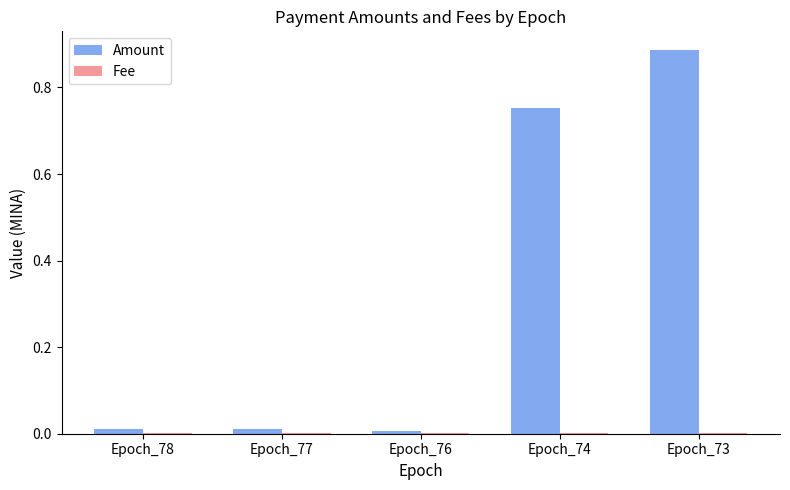

What is the sum of all Amount values?

1.7